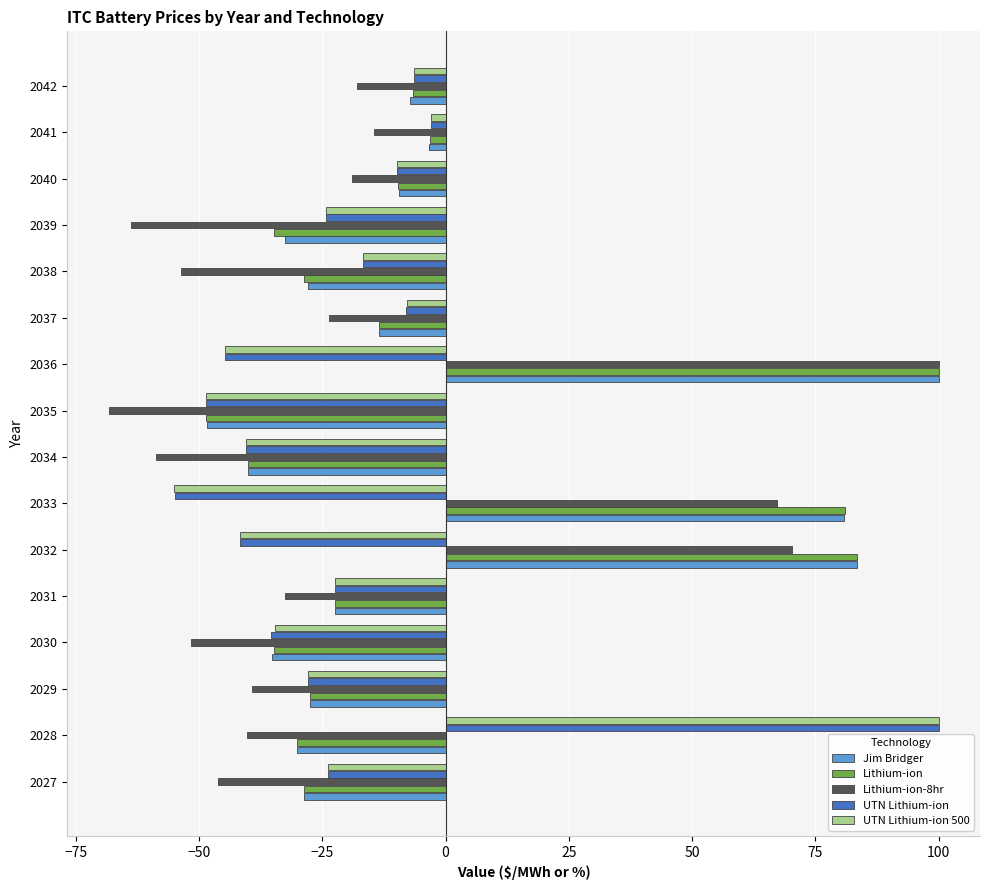

What is the total value across all series at 2031?

-122.4